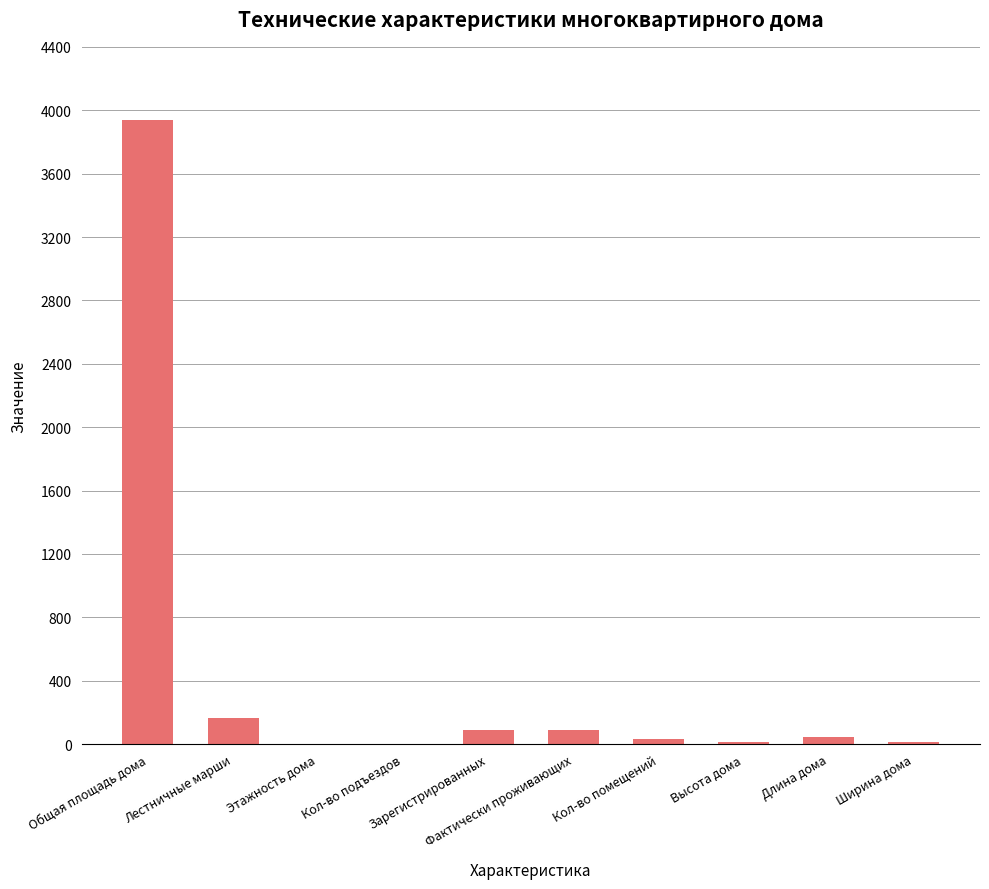

What is the maximum value shown in the chart?

3939.0